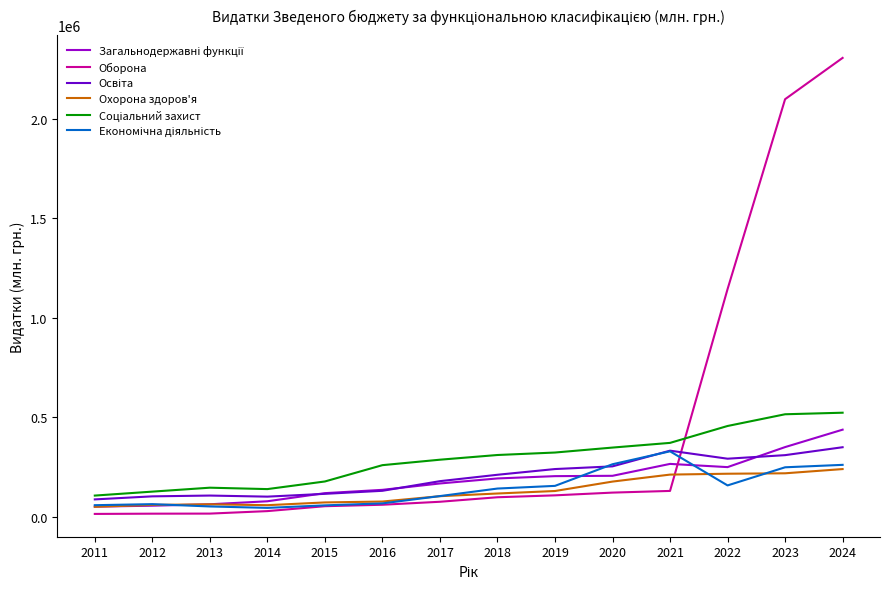

What is the minimum value shown in the chart?

13242.2